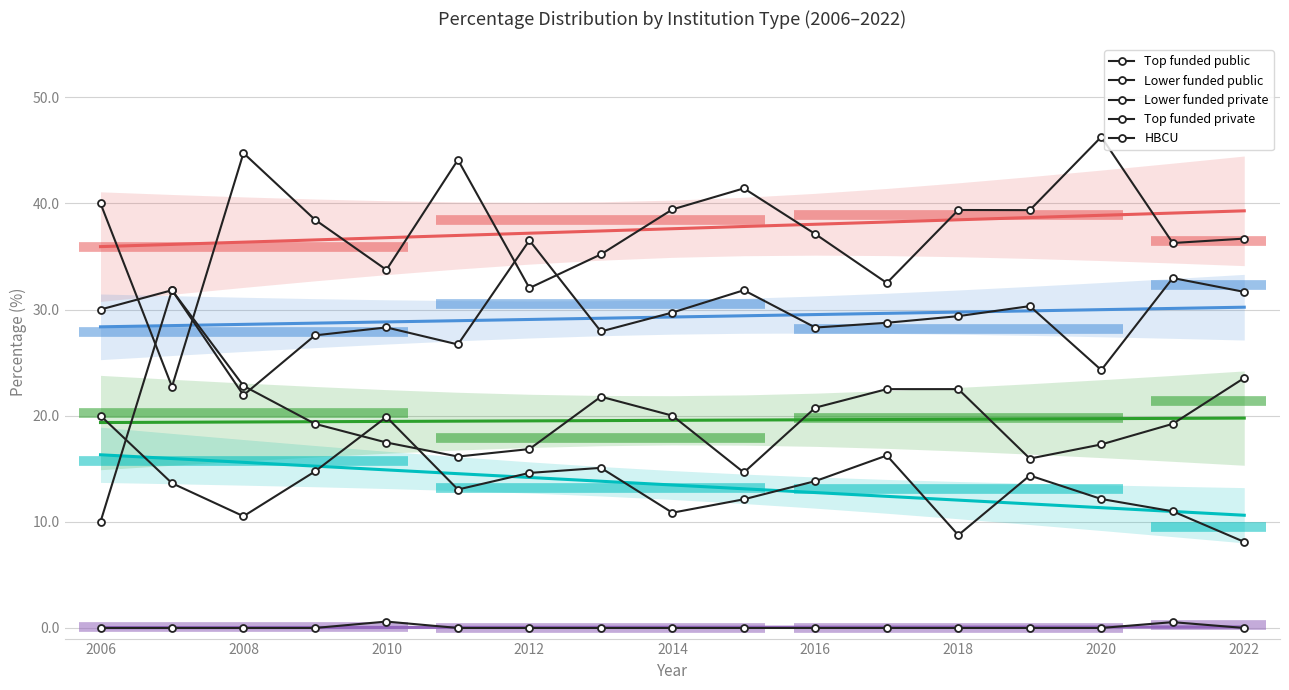

Which has a higher value, 2020 or 2022?

2020